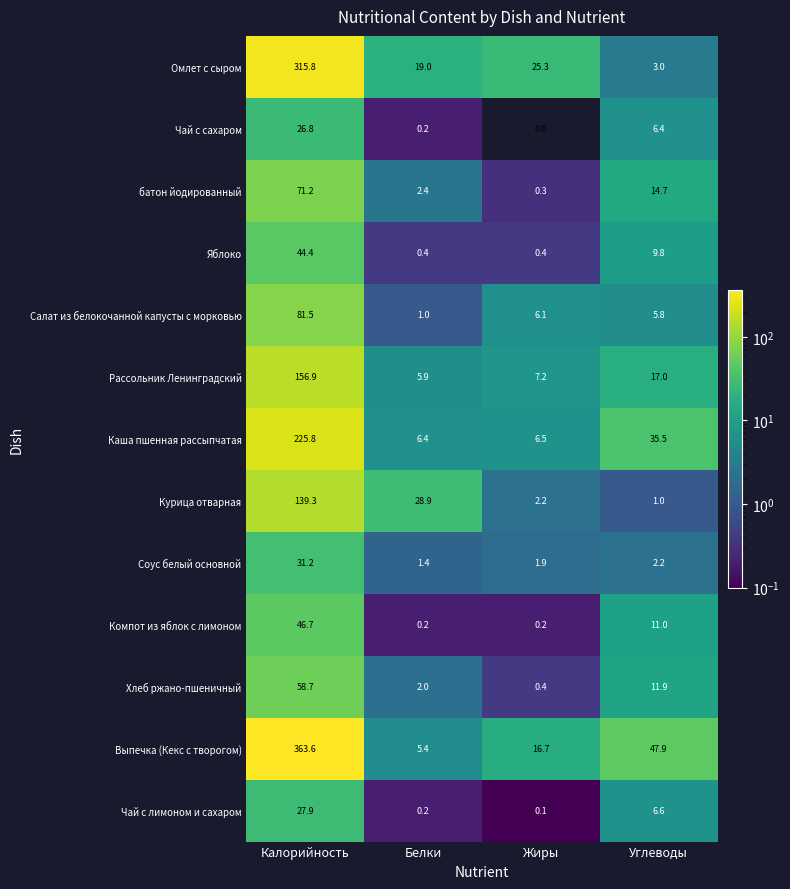

Count the number of categories in the chart.

4